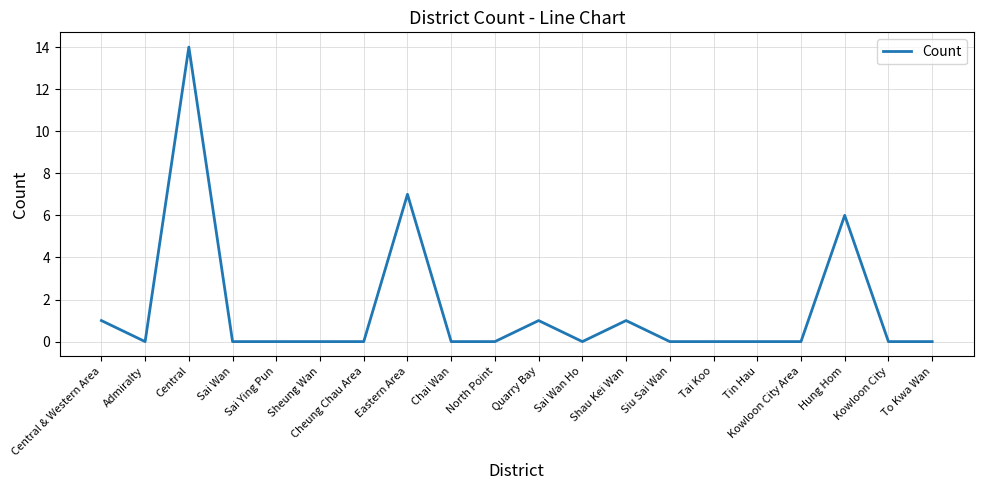

Between Cheung Chau Area and Quarry Bay, which is larger?

Quarry Bay